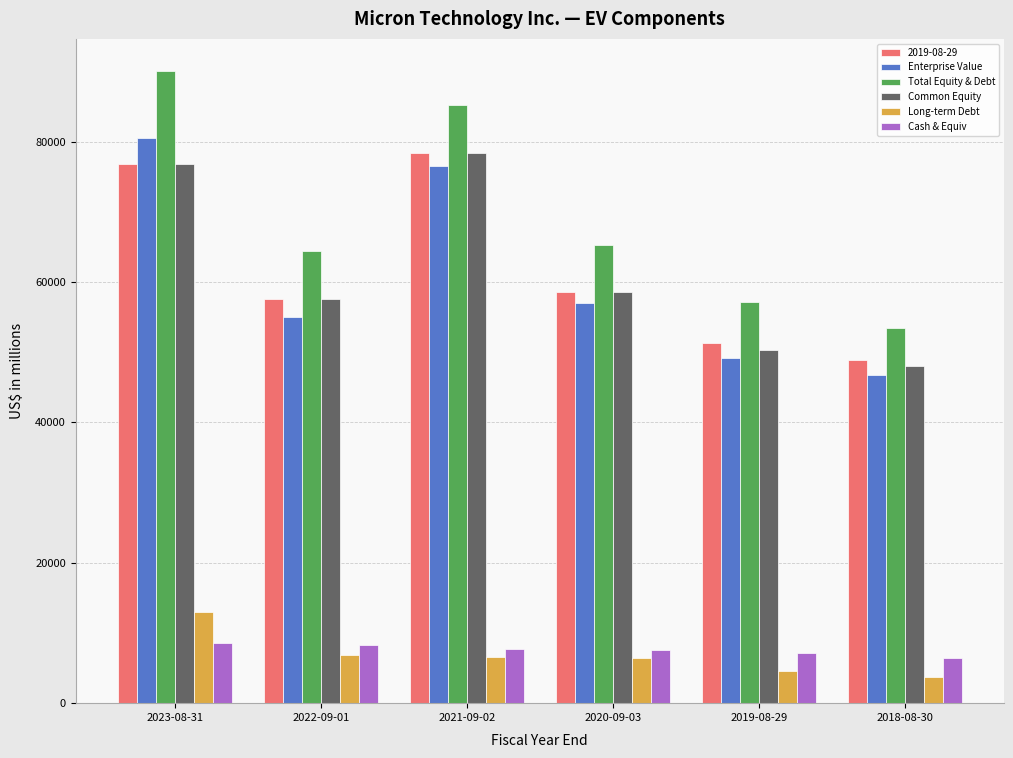

Is the value of Enterprise Value at 2019-08-29 greater than the value of Cash & Equiv at 2019-08-29?

Yes